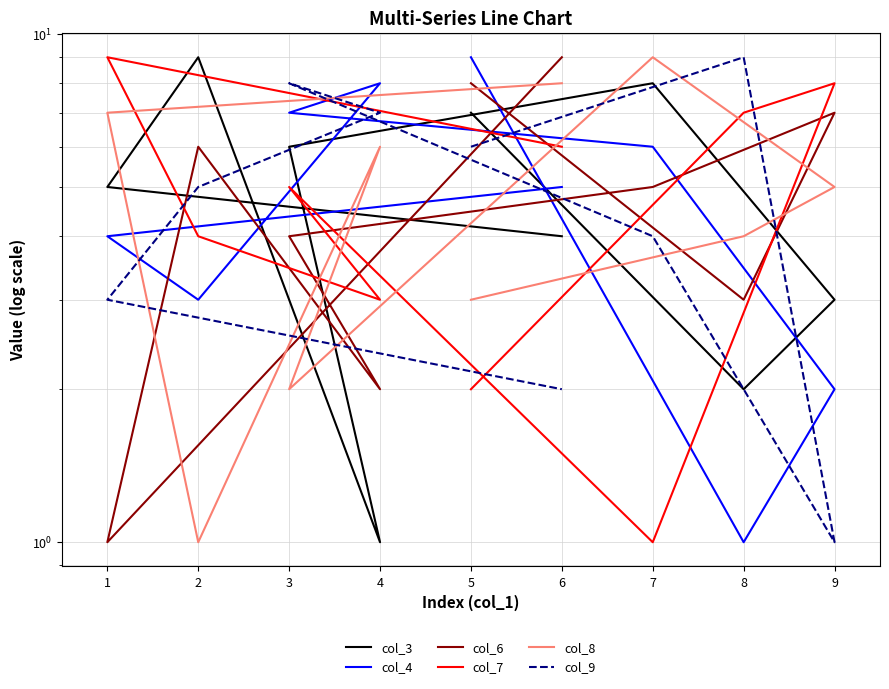

How many interior local valleys does the col_3 series have?

2